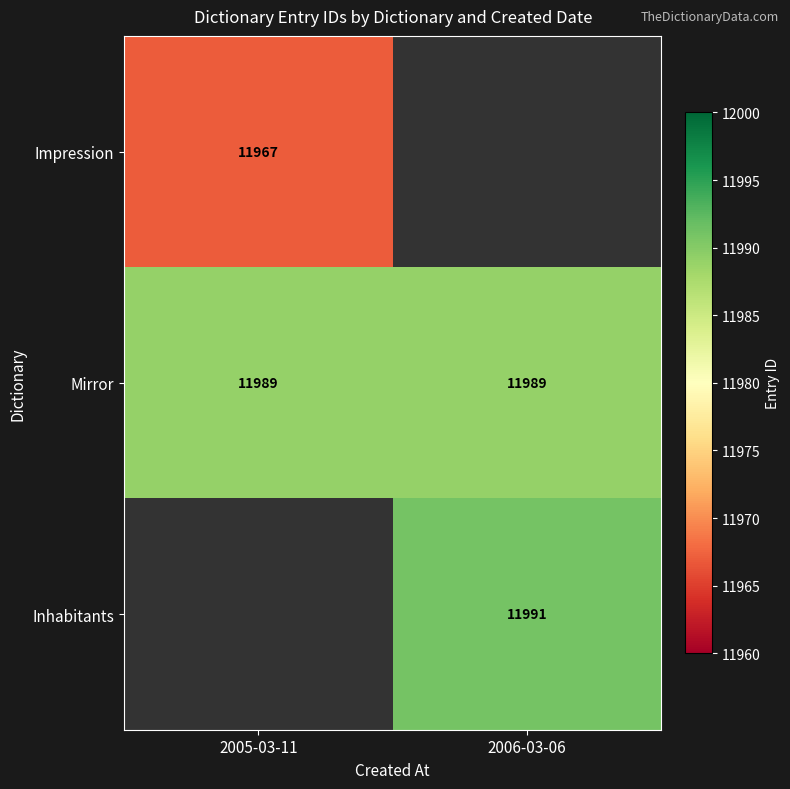

What is the maximum value for Mirror?

11989